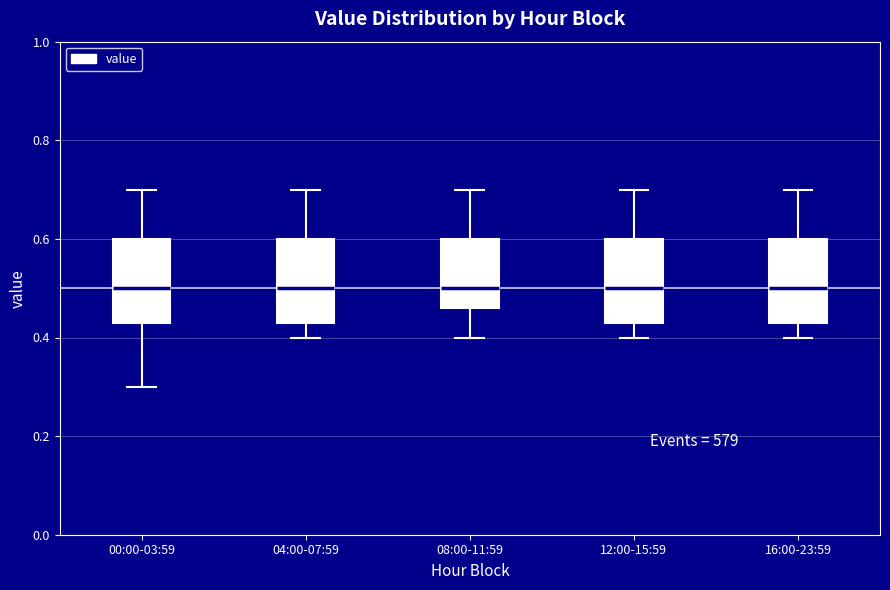

Where does the lower whisker of the box for 12:00-15:59 end on the y-axis? The values are not printed on the chart, so give them approximately, as read against the axis.

0.40